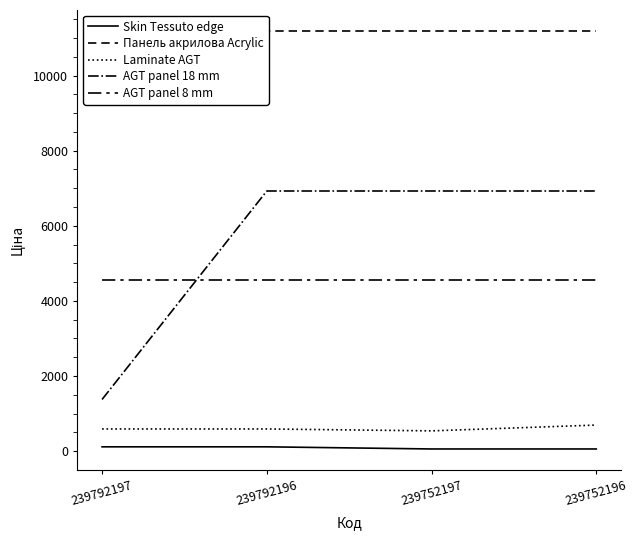

Between 239792196 and 239752197, which series saw the biggest shift?

Skin Tessuto edge